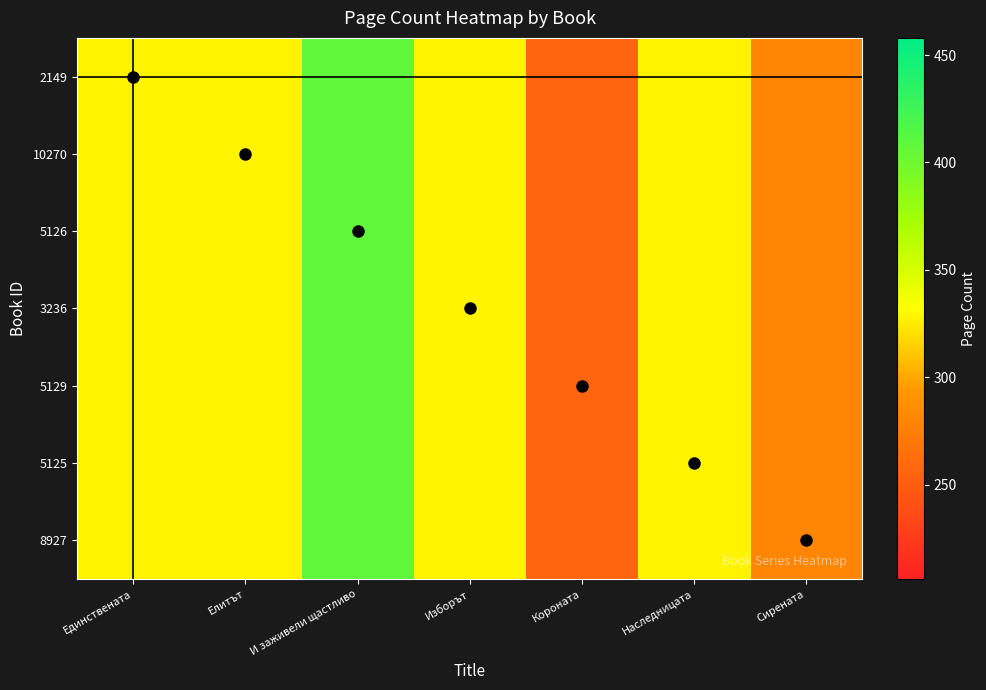

Reading left to right, transcribe all the data shown in this chart.

2149: Единствената=328	Елитът=328	И заживели щастливо=408	Изборът=328	Короната=256	Наследницата=328	Сирената=280
10270: Единствената=328	Елитът=328	И заживели щастливо=408	Изборът=328	Короната=256	Наследницата=328	Сирената=280
5126: Единствената=328	Елитът=328	И заживели щастливо=408	Изборът=328	Короната=256	Наследницата=328	Сирената=280
3236: Единствената=328	Елитът=328	И заживели щастливо=408	Изборът=328	Короната=256	Наследницата=328	Сирената=280
5129: Единствената=328	Елитът=328	И заживели щастливо=408	Изборът=328	Короната=256	Наследницата=328	Сирената=280
5125: Единствената=328	Елитът=328	И заживели щастливо=408	Изборът=328	Короната=256	Наследницата=328	Сирената=280
8927: Единствената=328	Елитът=328	И заживели щастливо=408	Изборът=328	Короната=256	Наследницата=328	Сирената=280